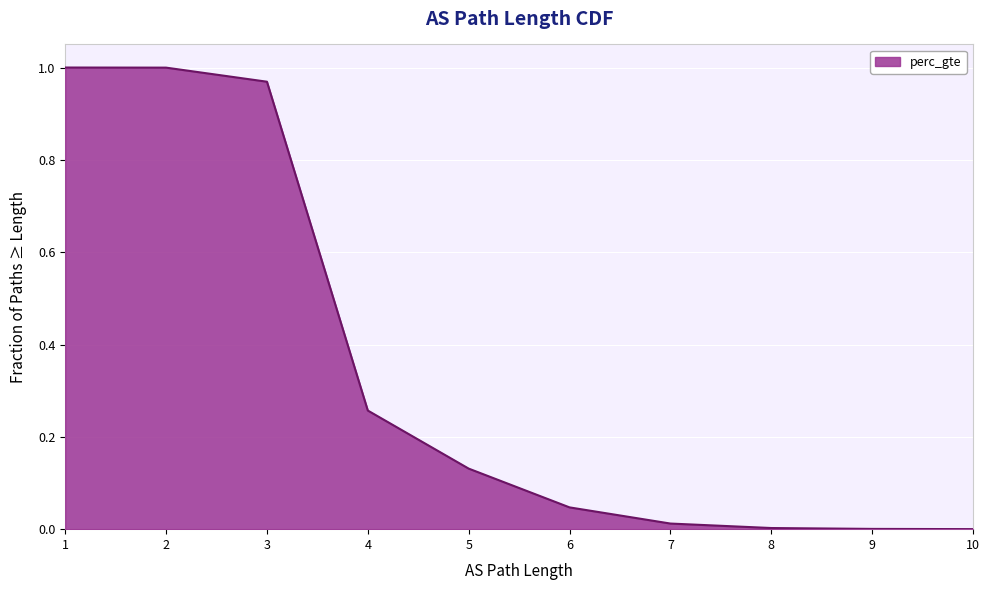

True or false: the data shows 0.0 at 10.

False